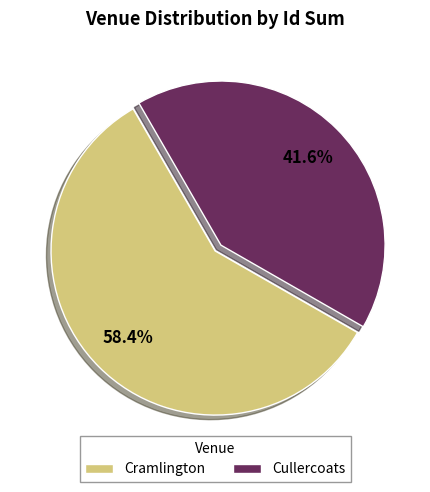

Which category has the smallest portion of the pie?

Cullercoats